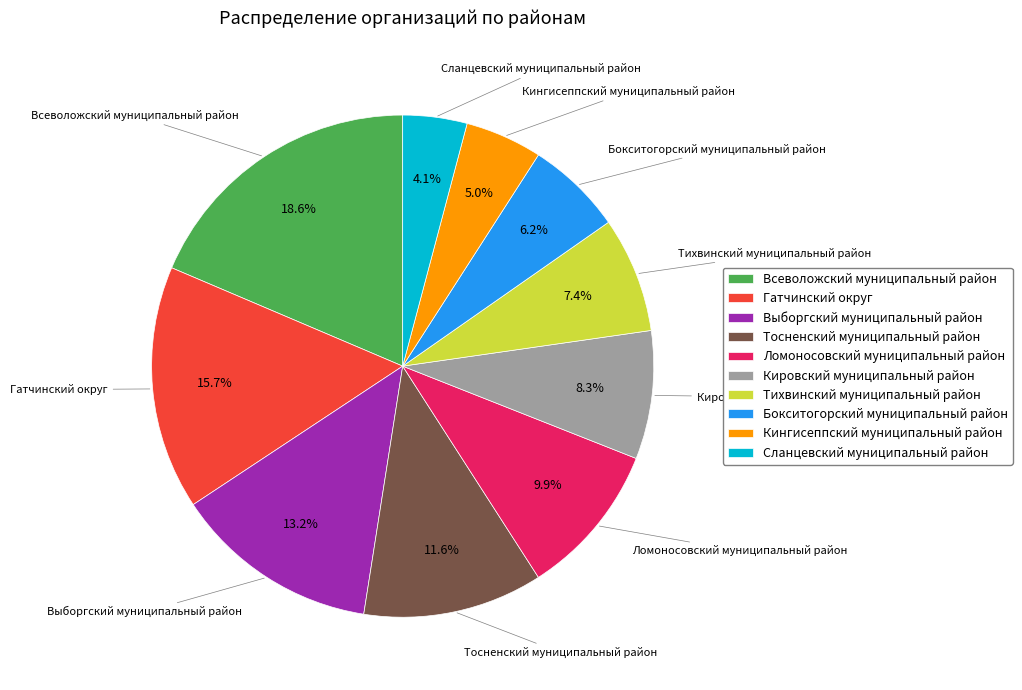

Which slice is the largest?

Всеволожский муниципальный район